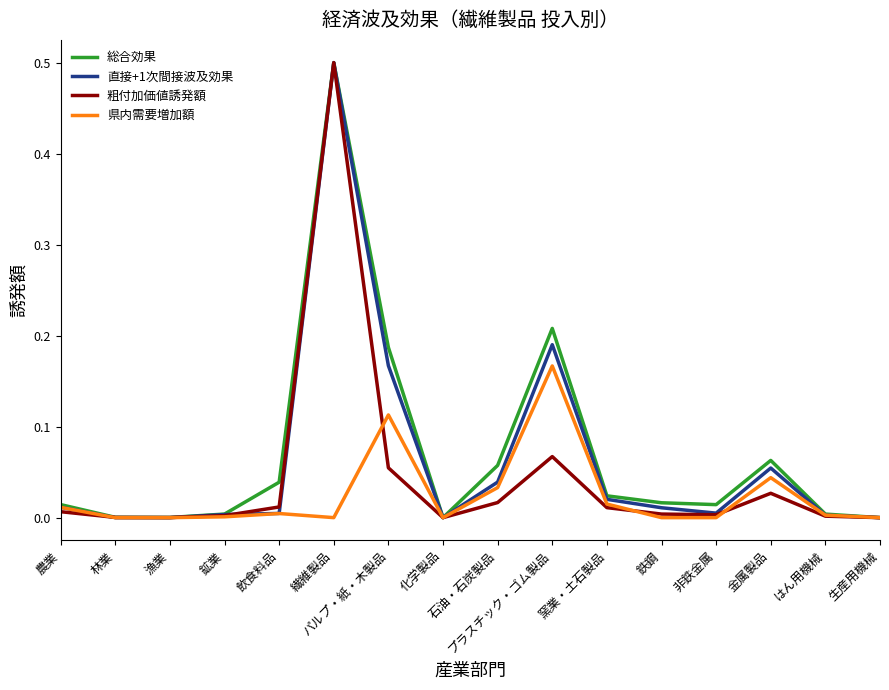

List the series in order of their overall mean, highest first.

総合効果, 直接+1次間接波及効果, 粗付加価値誘発額, 県内需要増加額